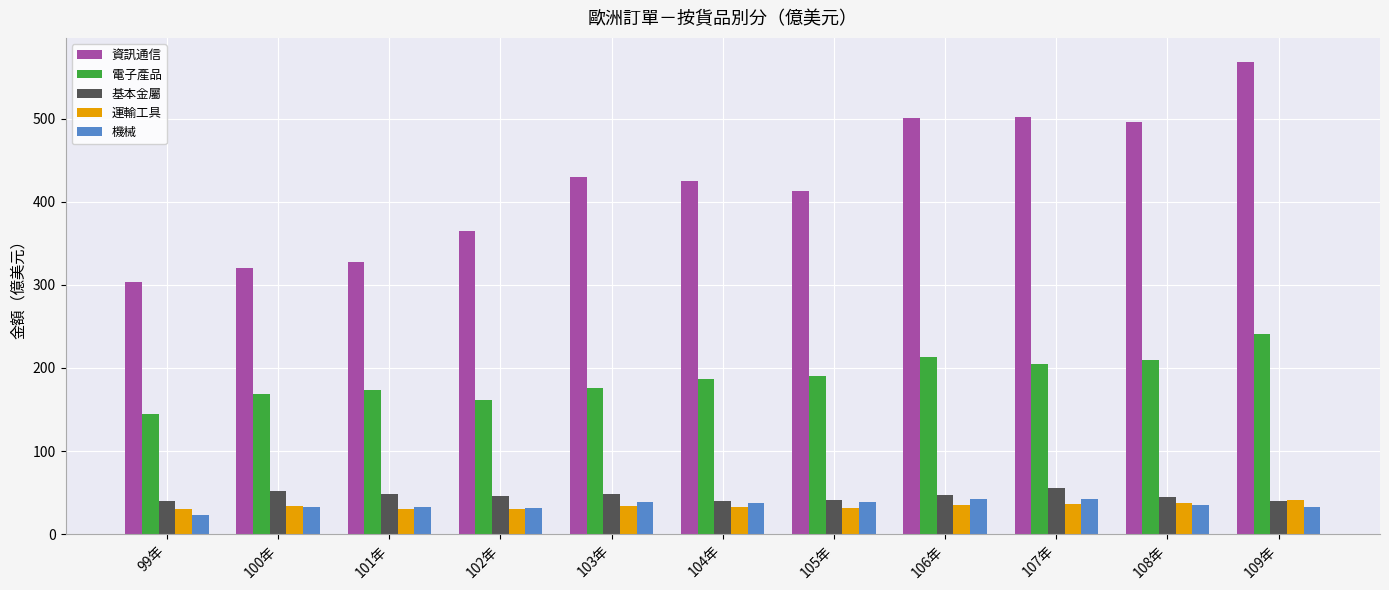

What is the label of the 1st bar from the right?

109年